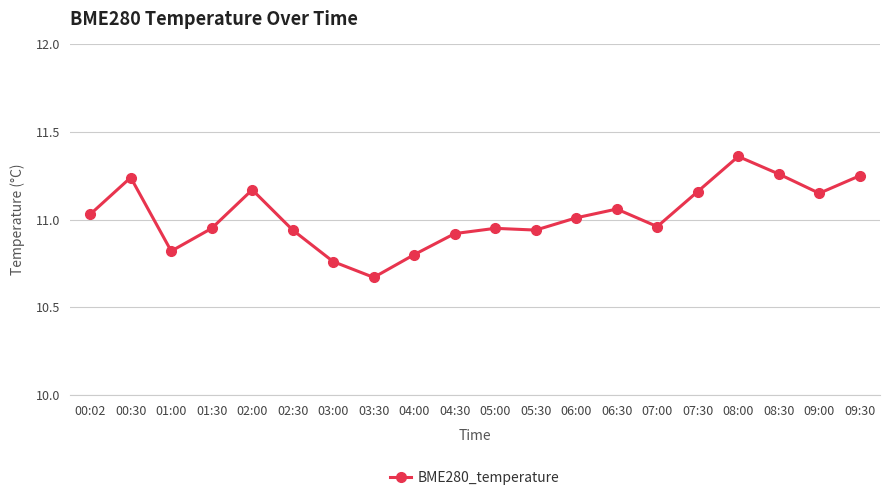

True or false: the data shows 10.8 at 01:00.

True